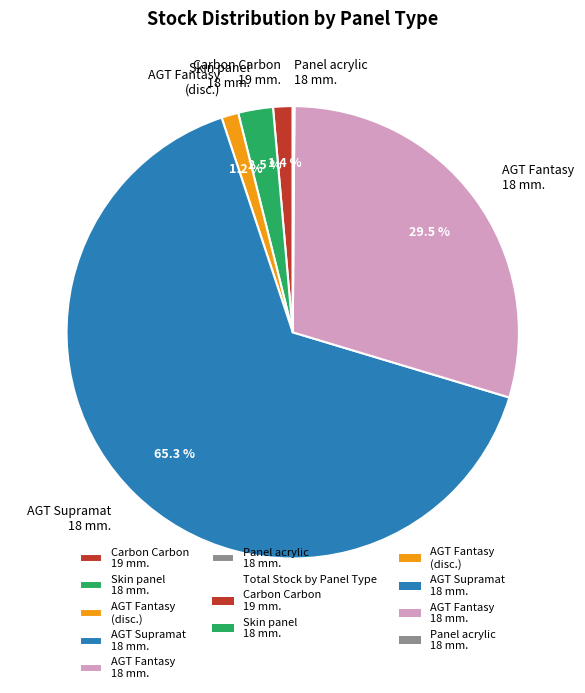

What is the largest slice in the pie chart?

AGT Supramat 18 mm.